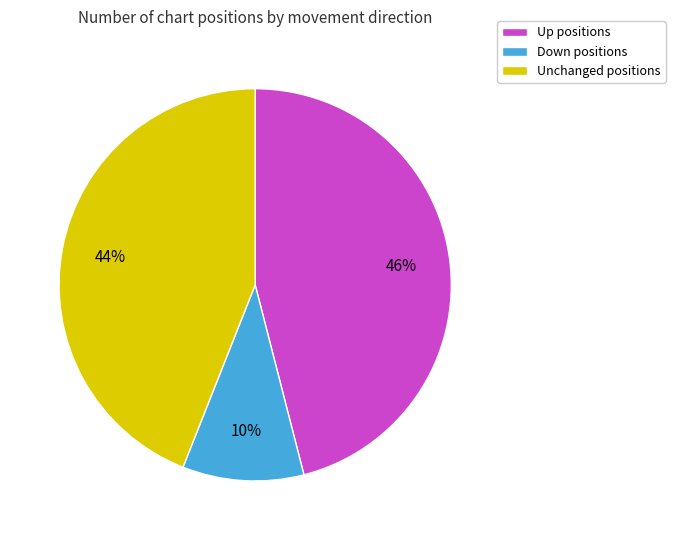

What is the smallest slice in the pie chart?

Down positions